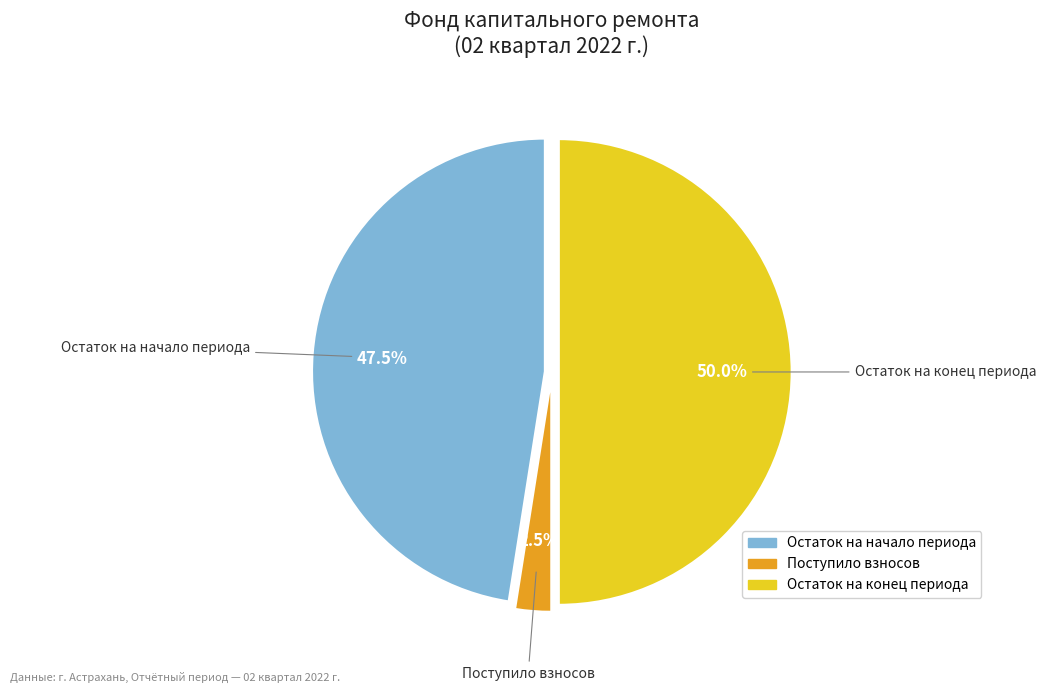

Which slice is the largest?

Остаток на конец периода